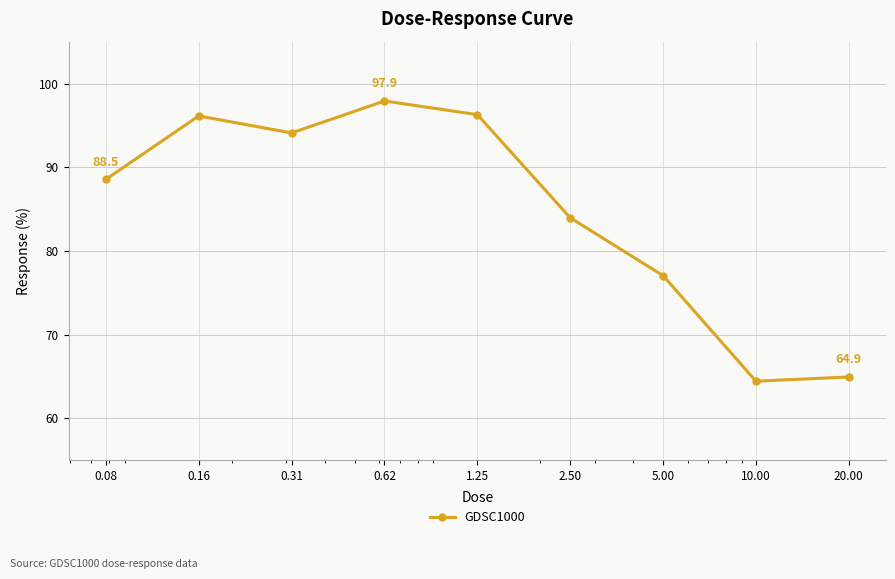

What is the value of the 1st point from the left?

88.5